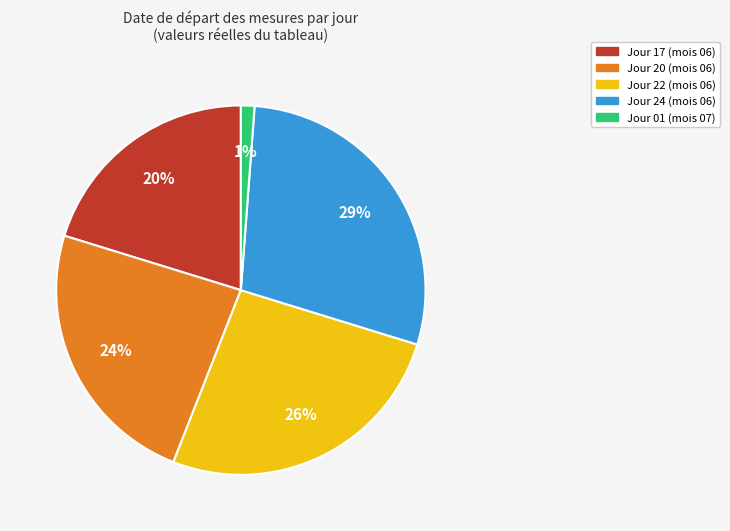

To the nearest percent, what is the average slice percentage?

20%